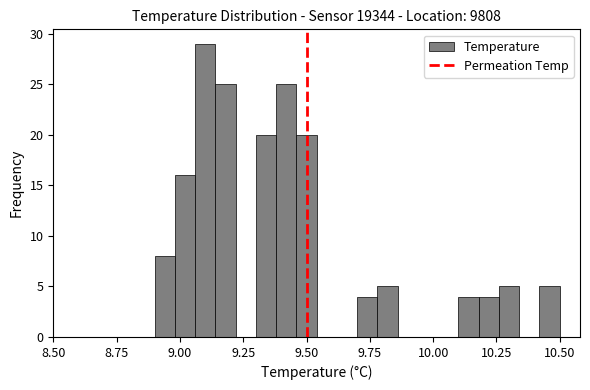

Around what value on the x-axis is the tallest bar? Give the approximate position of its centre, as read against the axis.

9.10